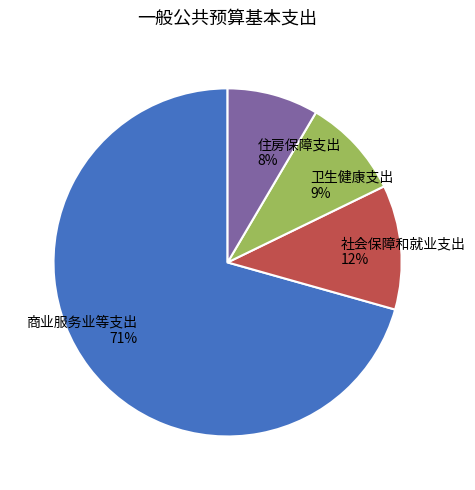

To the nearest percent, what is the difference between the 住房保障支出 and 卫生健康支出 slice percentages?

1%